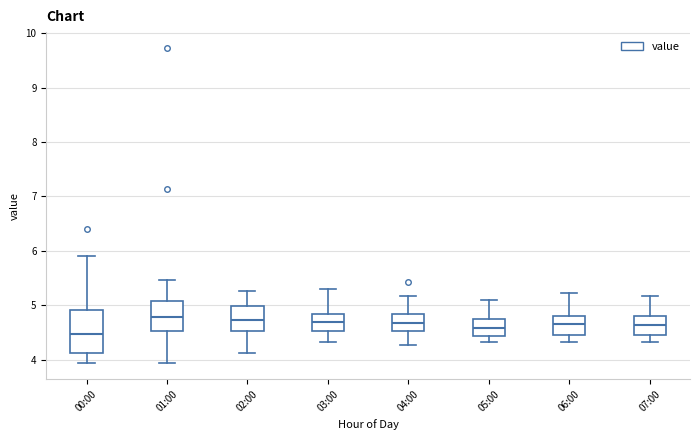

Which box is the tallest, from its lower edge to its upper edge?

00:00